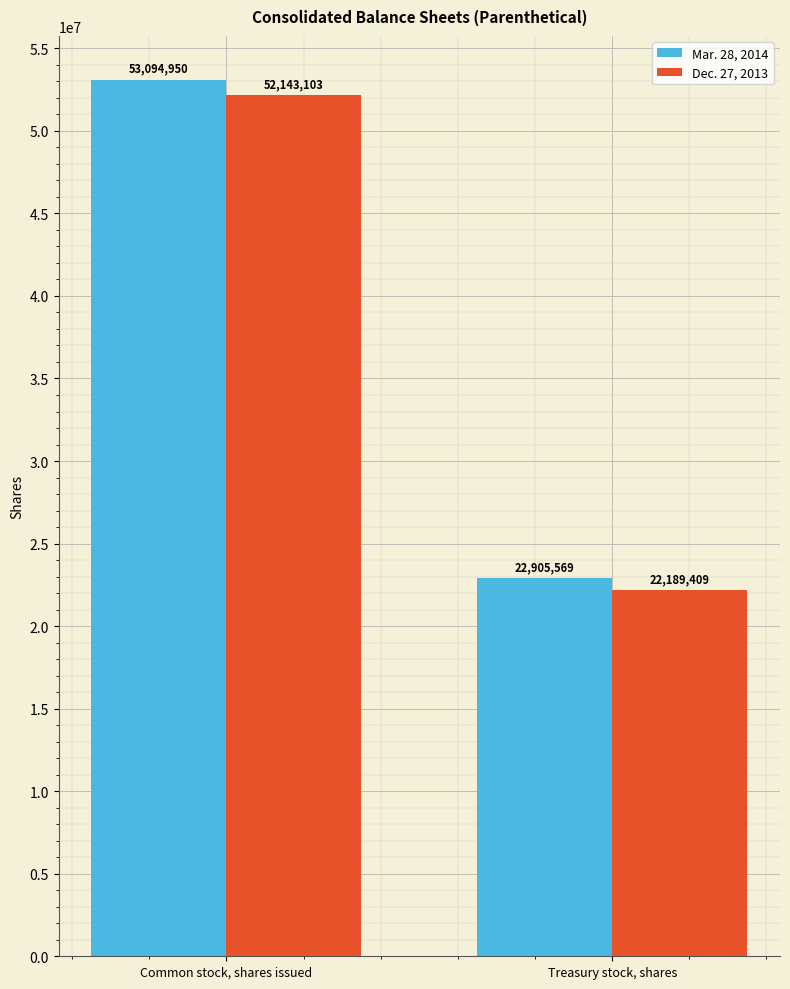

At how many categories does at least one series exceed 50935280?

1